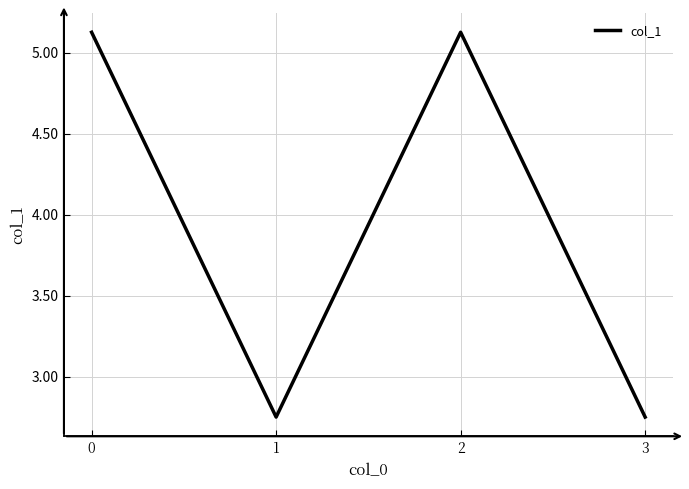

True or false: the data has more than 2 interior local peaks.

False